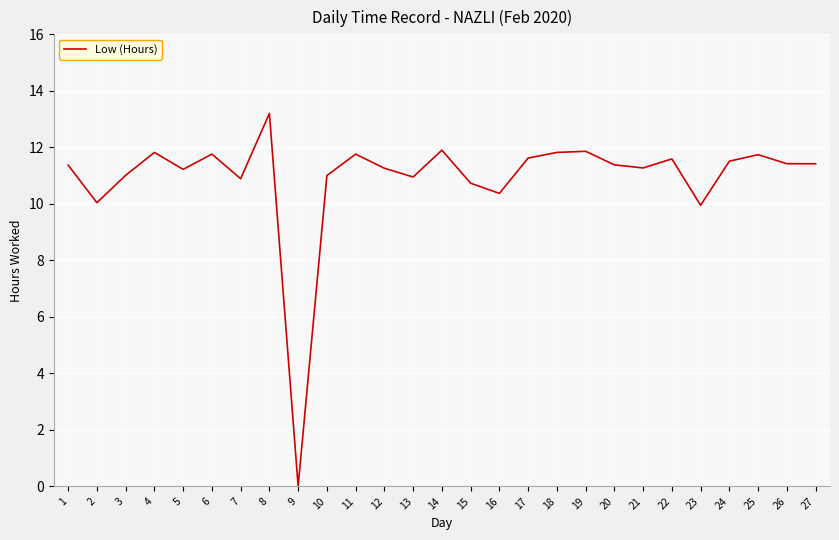

Where does the data first go above 11?

1